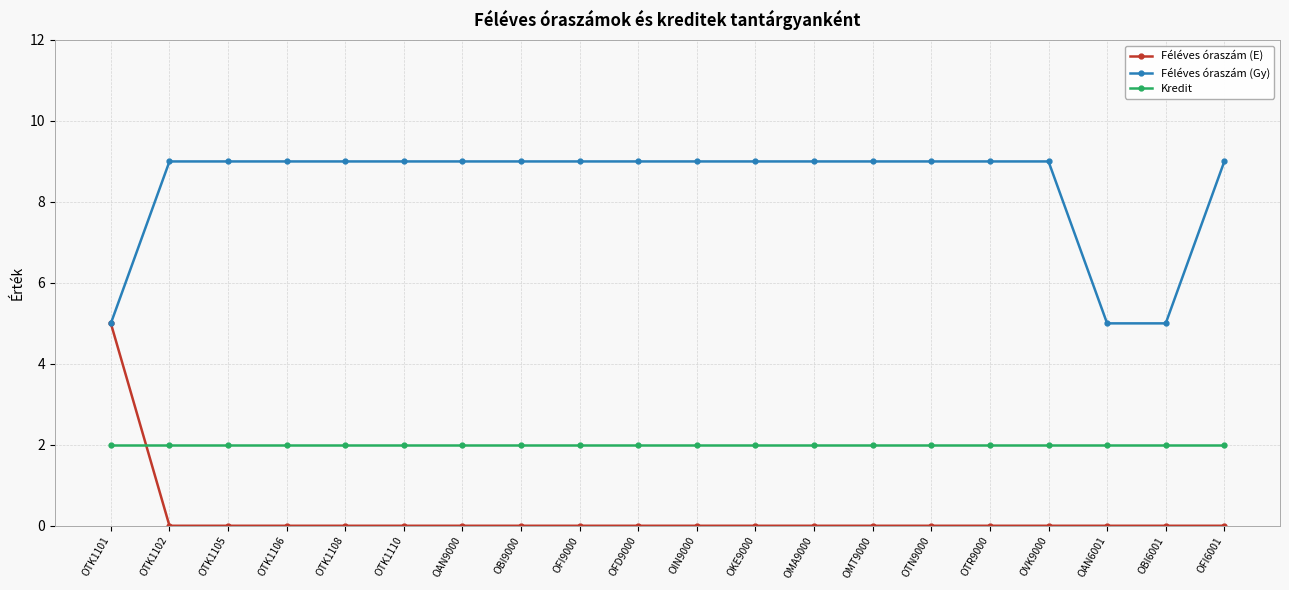

Reading left to right, list all the values displayed in this chart.

Féléves óraszám (E): OTK1101=5	OTK1102=0	OTK1105=0	OTK1106=0	OTK1108=0	OTK1110=0	OAN9000=0	OBI9000=0	OFI9000=0	OFD9000=0	OIN9000=0	OKE9000=0	OMA9000=0	OMT9000=0	OTN9000=0	OTR9000=0	OVK9000=0	OAN6001=0	OBI6001=0	OFI6001=0
Féléves óraszám (Gy): OTK1101=5	OTK1102=9	OTK1105=9	OTK1106=9	OTK1108=9	OTK1110=9	OAN9000=9	OBI9000=9	OFI9000=9	OFD9000=9	OIN9000=9	OKE9000=9	OMA9000=9	OMT9000=9	OTN9000=9	OTR9000=9	OVK9000=9	OAN6001=5	OBI6001=5	OFI6001=9
Kredit: OTK1101=2	OTK1102=2	OTK1105=2	OTK1106=2	OTK1108=2	OTK1110=2	OAN9000=2	OBI9000=2	OFI9000=2	OFD9000=2	OIN9000=2	OKE9000=2	OMA9000=2	OMT9000=2	OTN9000=2	OTR9000=2	OVK9000=2	OAN6001=2	OBI6001=2	OFI6001=2